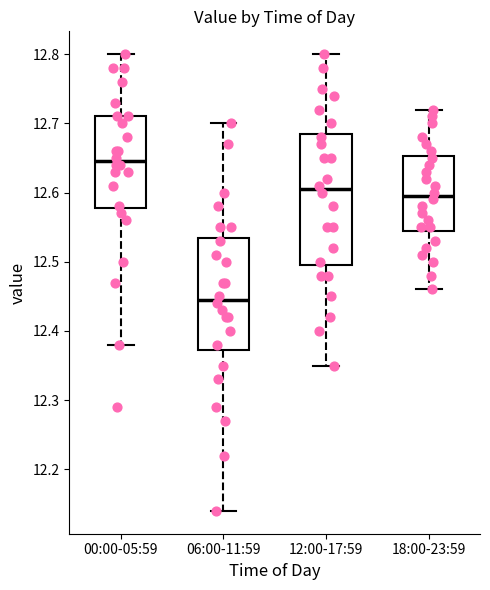

Which box has the lowest median line?

06:00-11:59